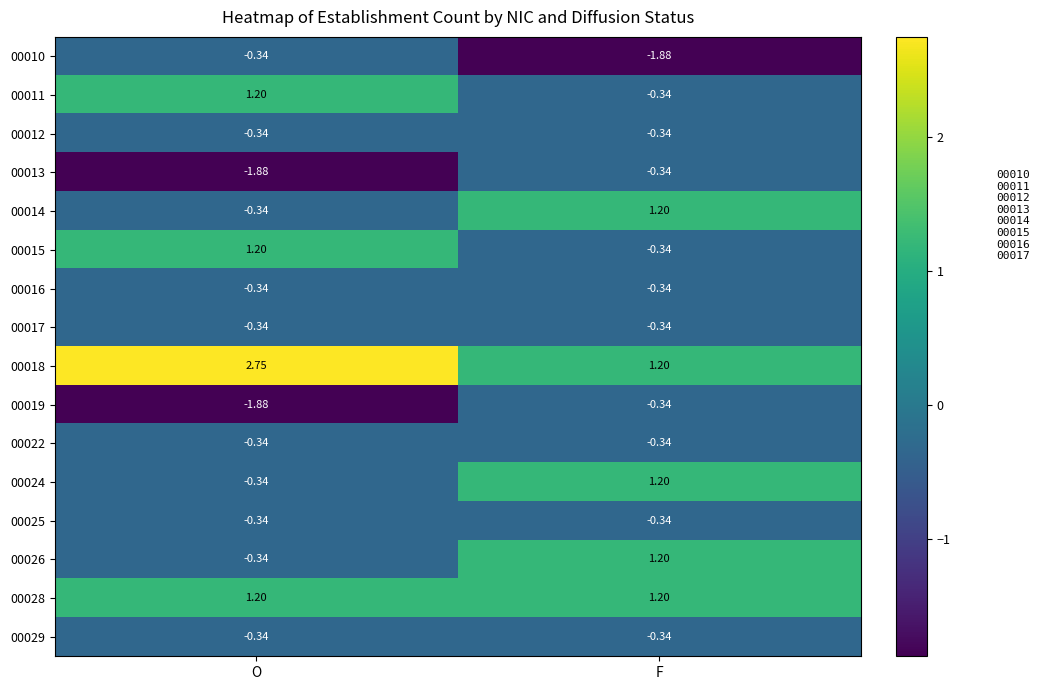

List the labels in order of 00024 value, largest first.

F, O